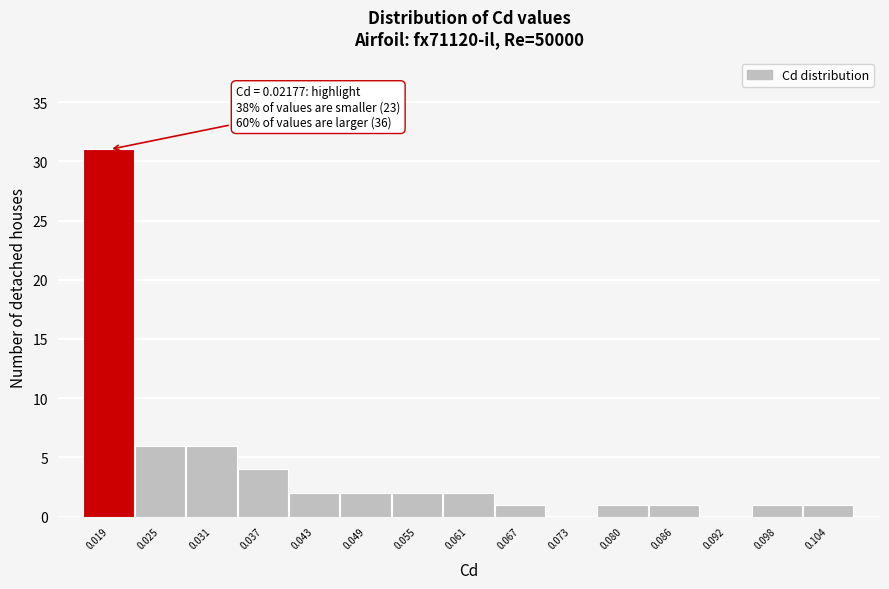

Reading left to right, extract all data points from this chart.

0.019=31	0.025=6	0.031=6	0.037=4	0.043=2	0.049=2	0.055=2	0.061=2	0.067=1	0.073=0	0.080=1	0.086=1	0.092=0	0.098=1	0.104=1